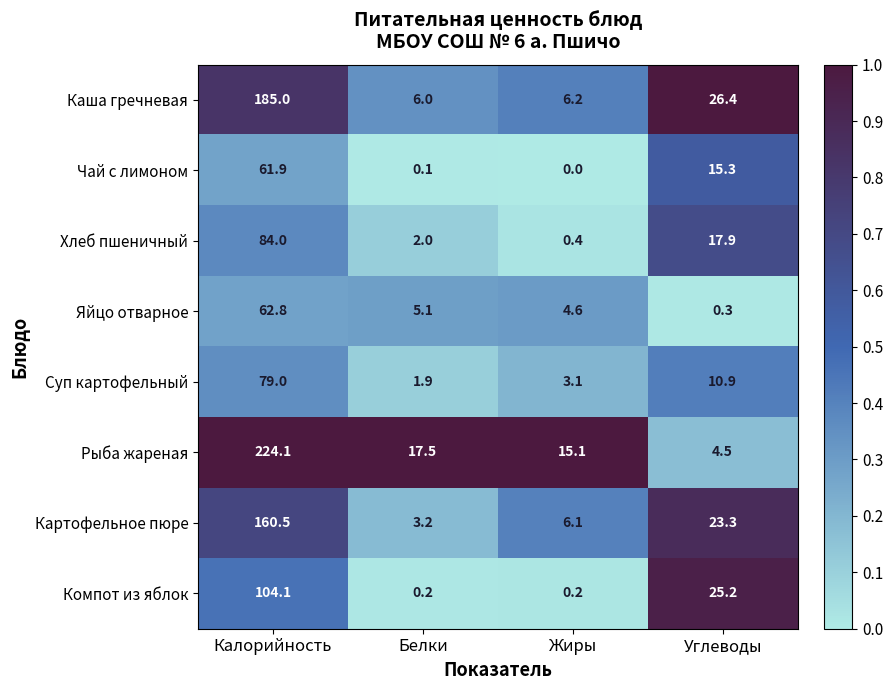

What is the approximate value of Хлеб пшеничный at Углеводы?

17.9